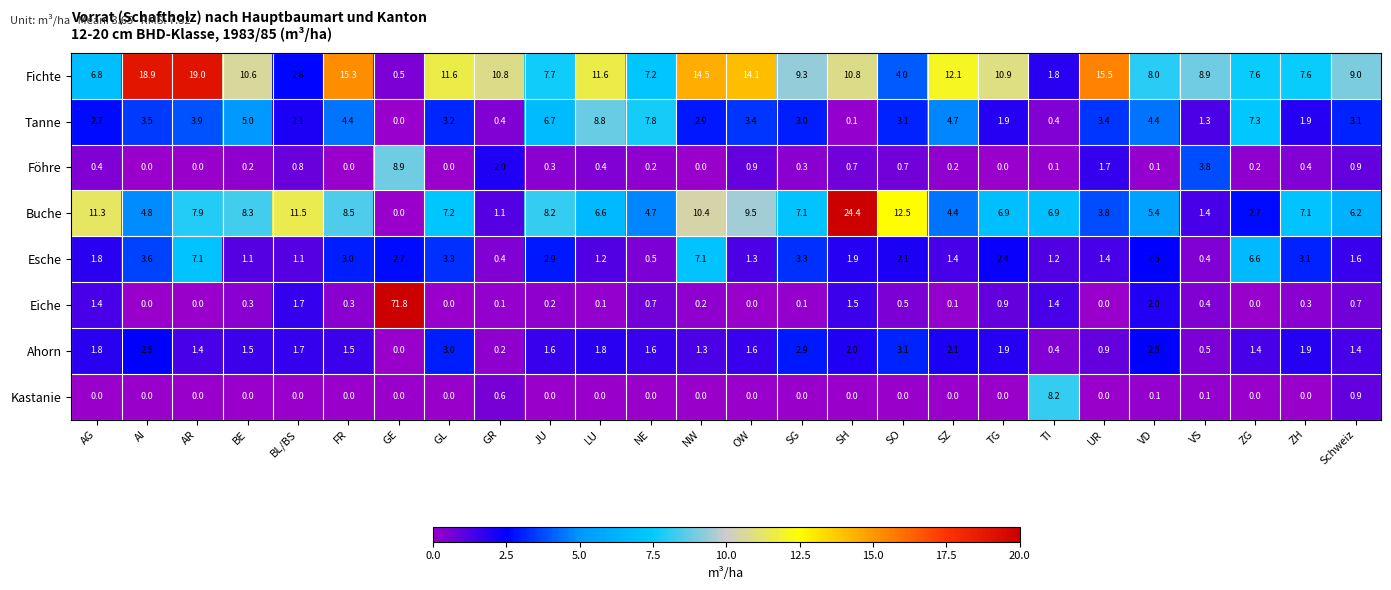

At which category is the sum across all series the highest?

GE